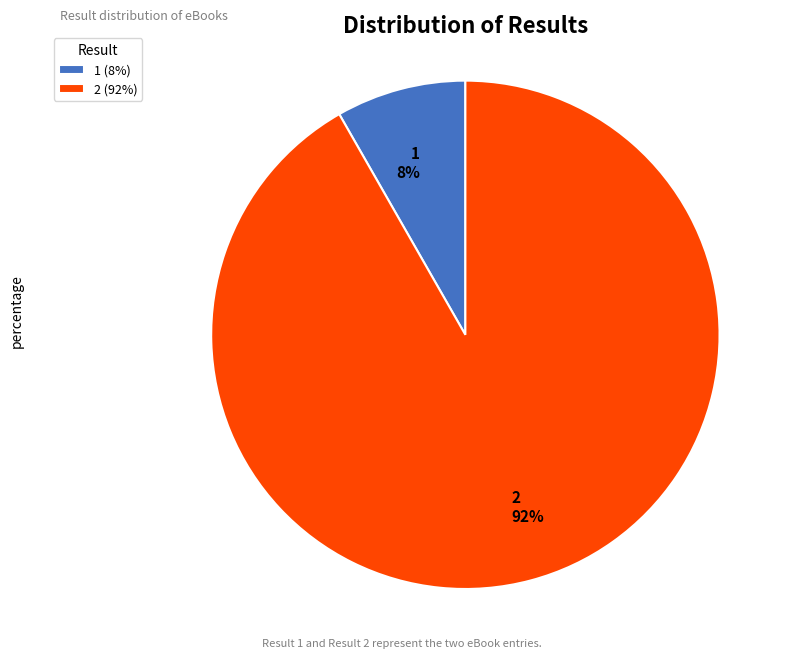

How many segments does this pie chart have?

2